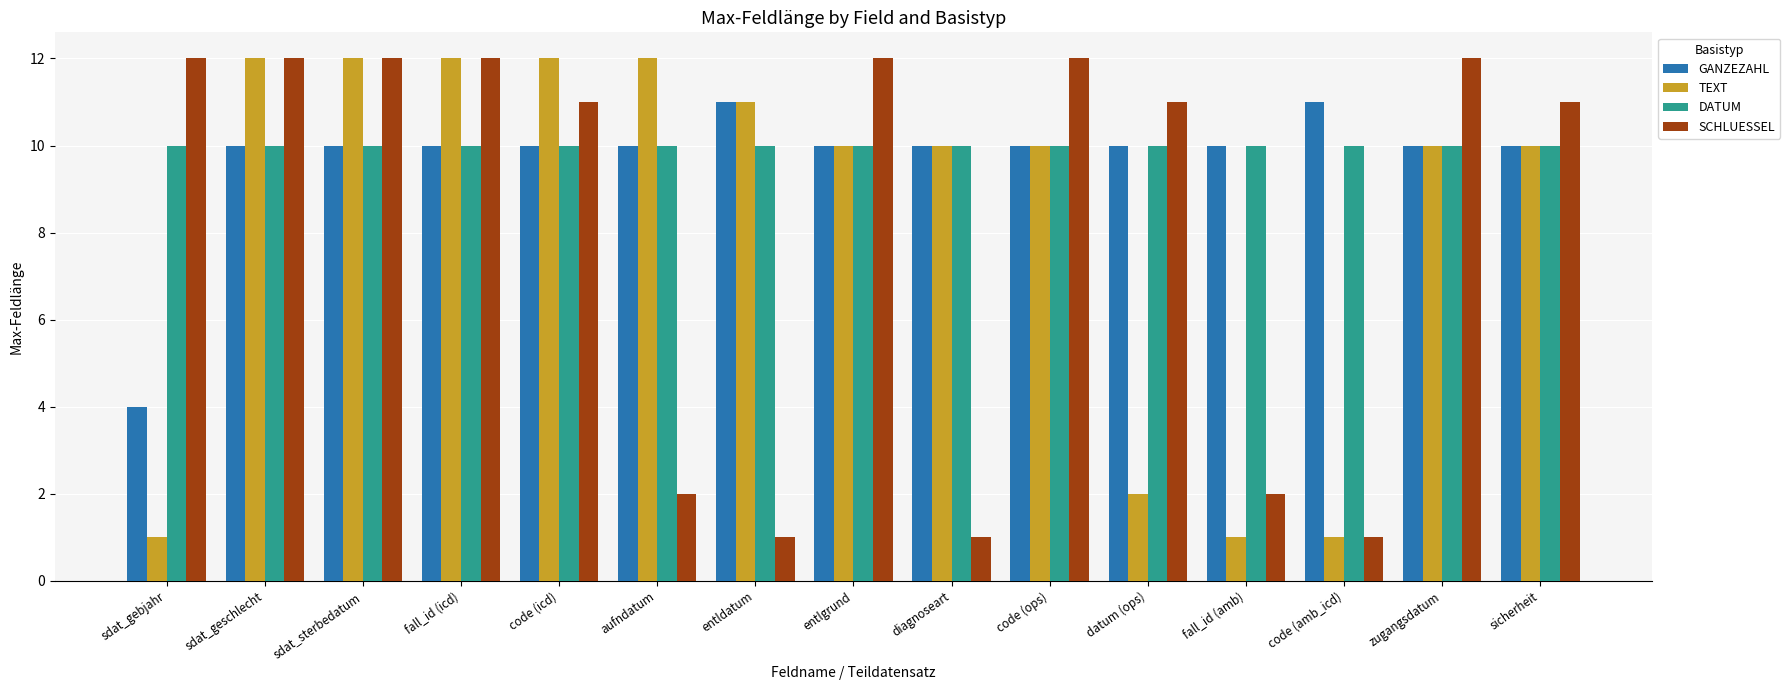

The value of SCHLUESSEL at fall_id (amb) is 2. True or false?

True